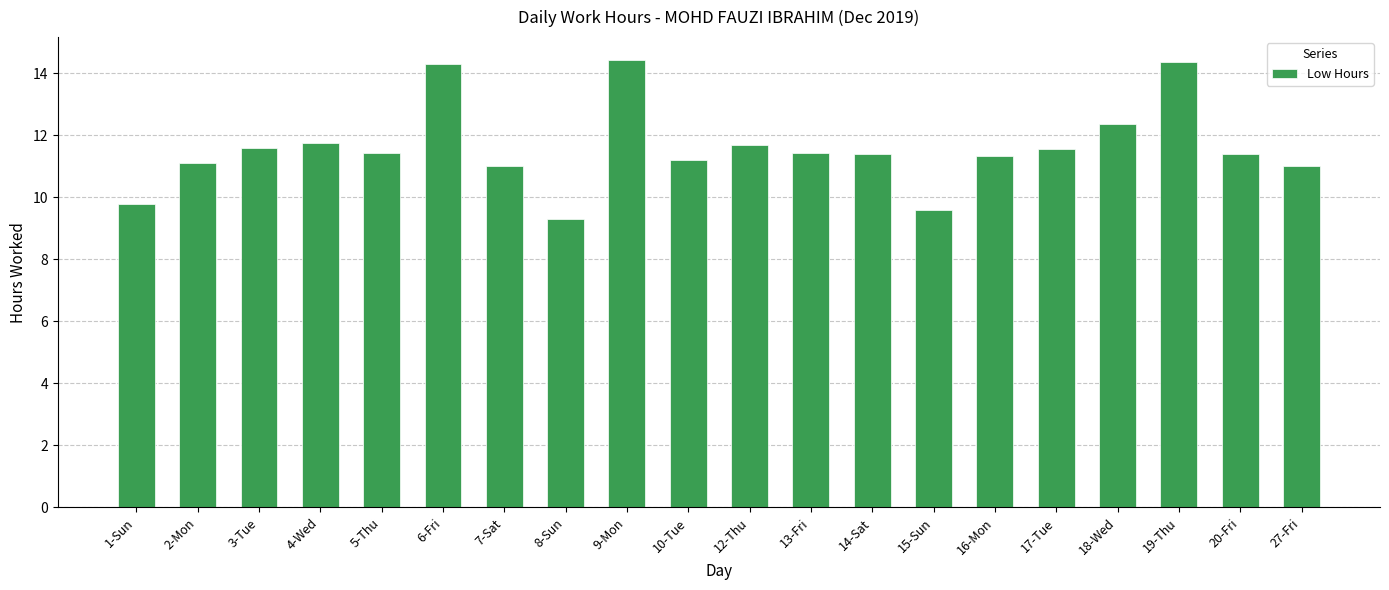

Approximately how many times larger is the value at 18-Wed compared to 1-Sun?

1.3